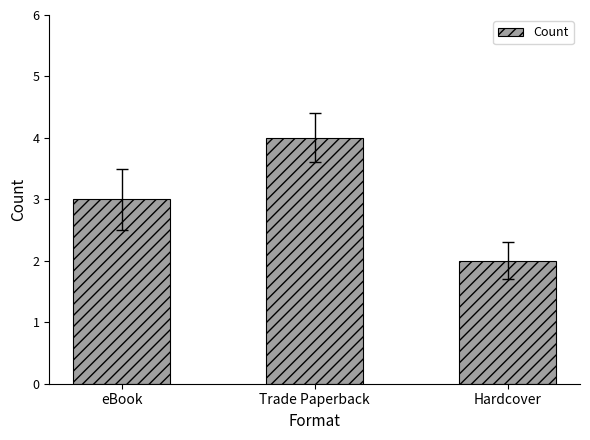

What is the change in value from Trade Paperback to Hardcover?

-2